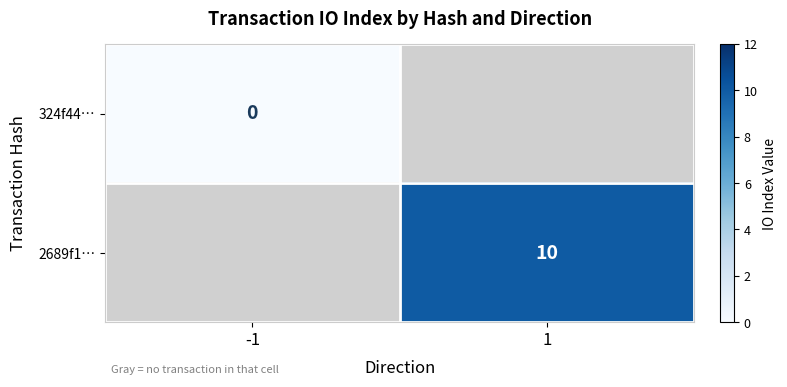

Is the value of 2689f1… at 1 greater than the value of 324f44… at -1?

Yes